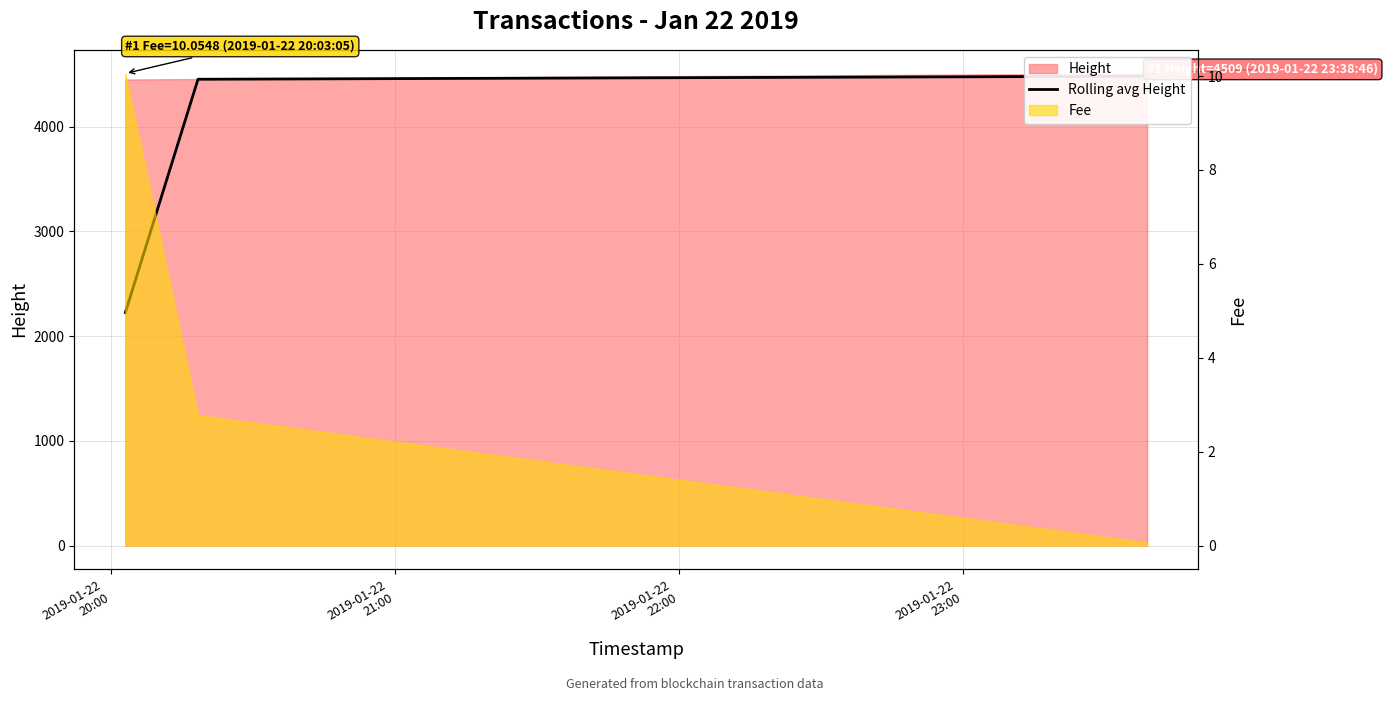

Which has a higher value, 2019-01-22
20:00 or 2019-01-22
21:00?

2019-01-22
21:00